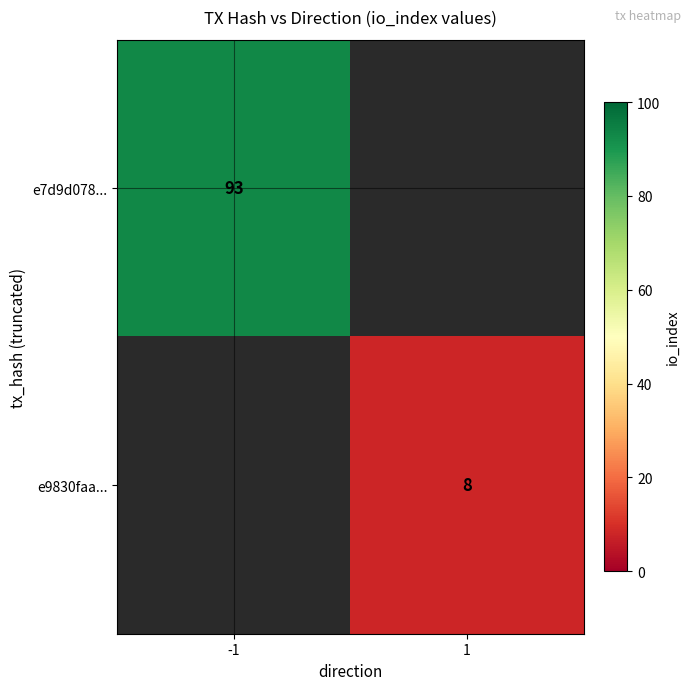

Between 1 and -1, which is larger?

-1